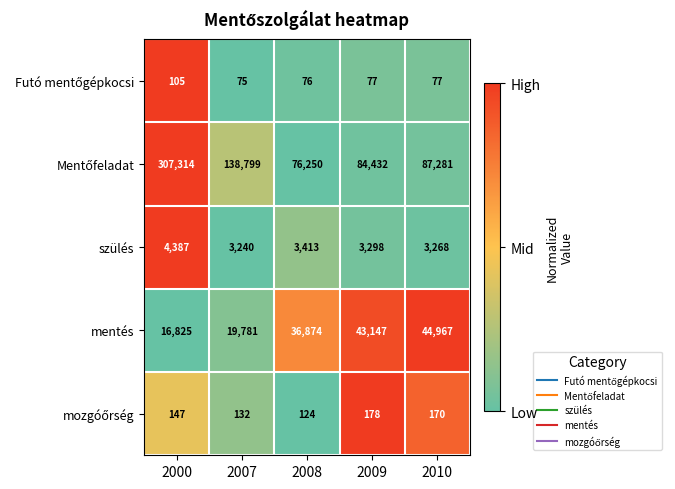

True or false: szülés has a value of 4387 at 2000.

True